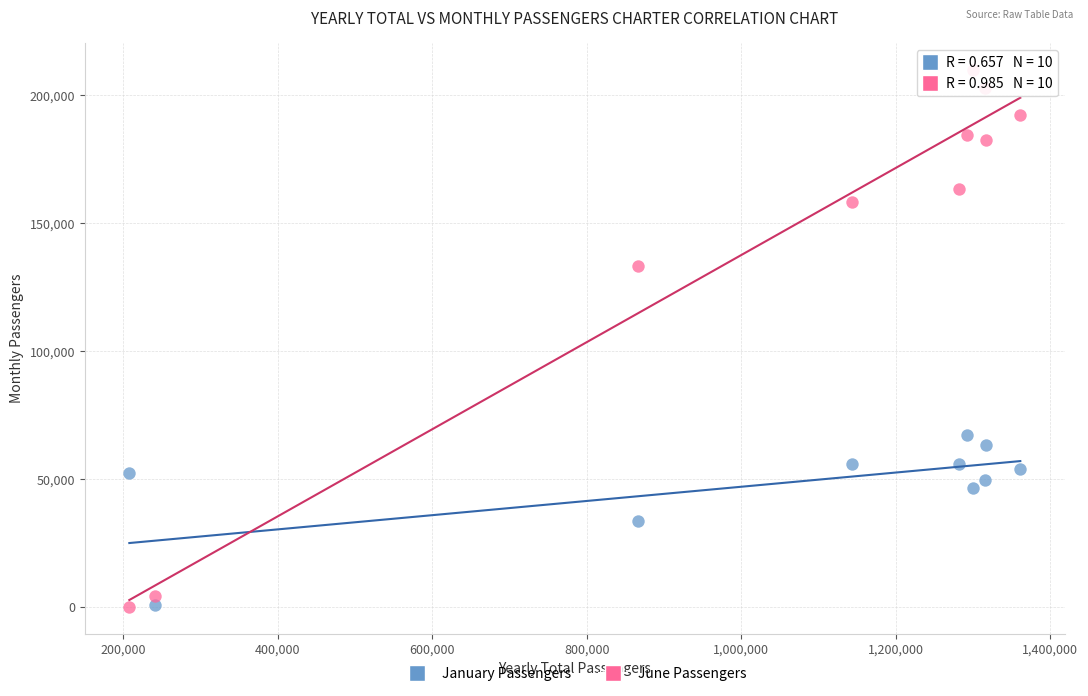

Across all series, what Y value is closest to 104990?

133350